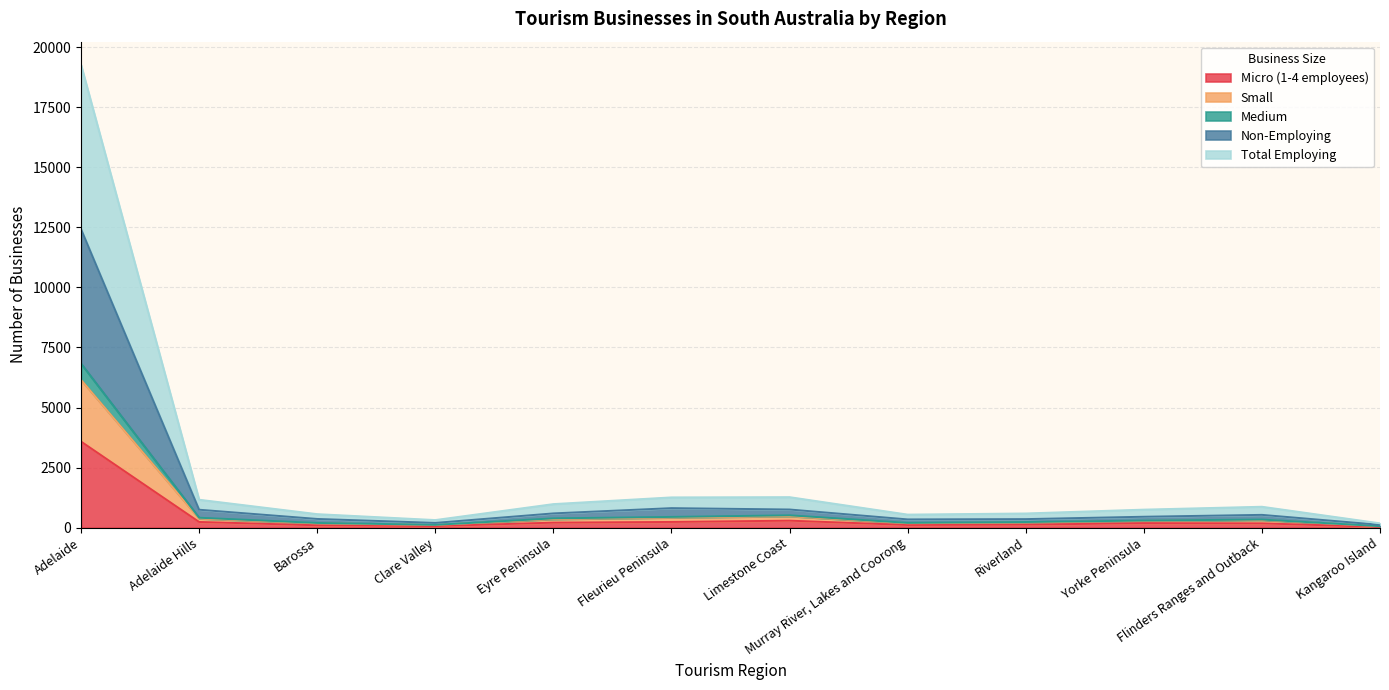

Which category has the highest value in the Micro (1-4 employees) series?

Adelaide